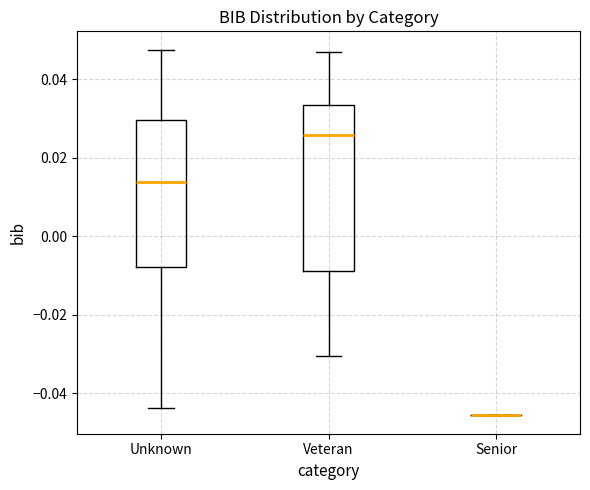

Reading left to right, transcribe this box plot: for each box, give where its median line is, the range the box spans, and where its two whiskers end, as read against the y-axis. The values are not printed on the chart, so give them approximately, as read against the axis.

Unknown: median 0.014, box -0.008 to 0.030, whiskers -0.044 to 0.048
Veteran: median 0.026, box -0.008 to 0.034, whiskers -0.030 to 0.048
Senior: box collapsed to a line at -0.046, whiskers -0.046 to -0.046